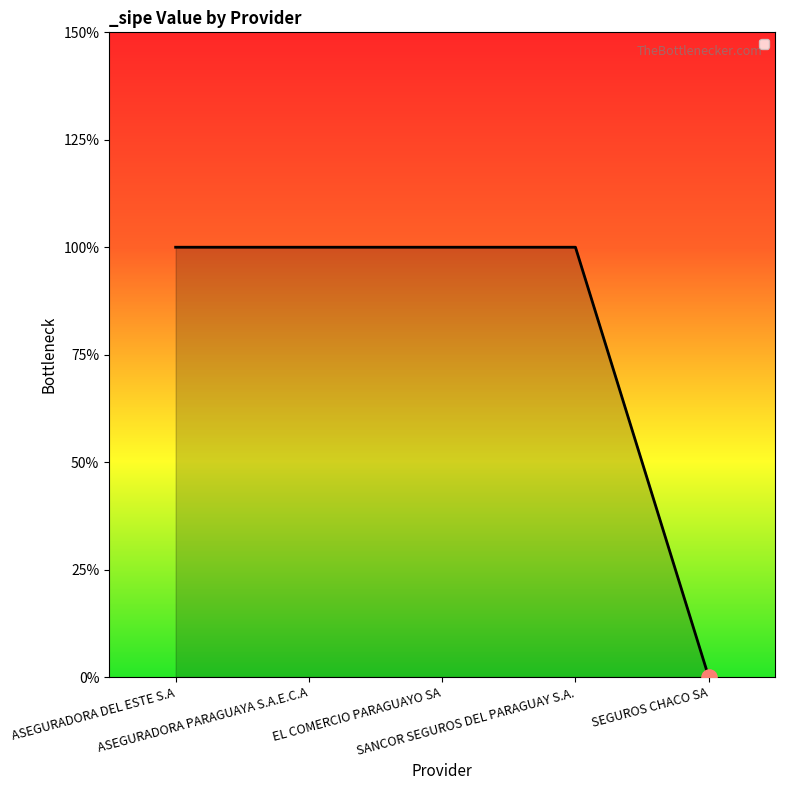

What is the ratio of the value at ASEGURADORA DEL ESTE S.A to the value at EL COMERCIO PARAGUAYO SA?

1.0